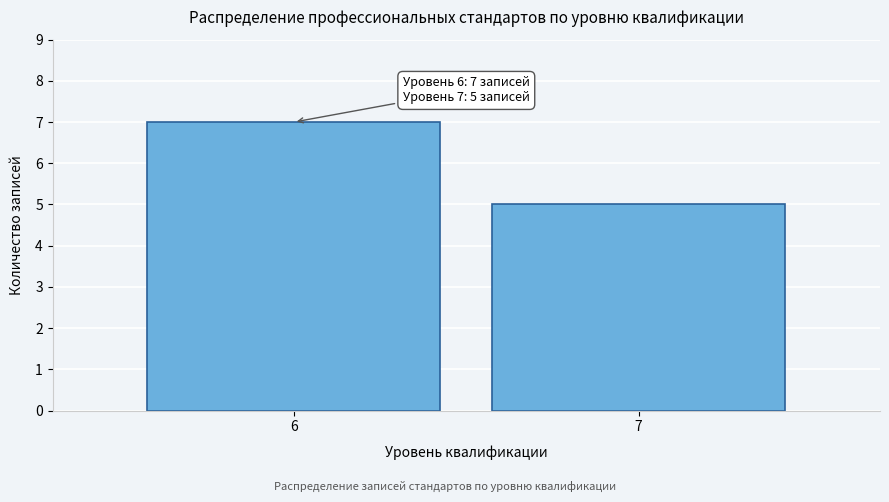

Reading left to right, transcribe all the data shown in this chart.

6=7	7=5